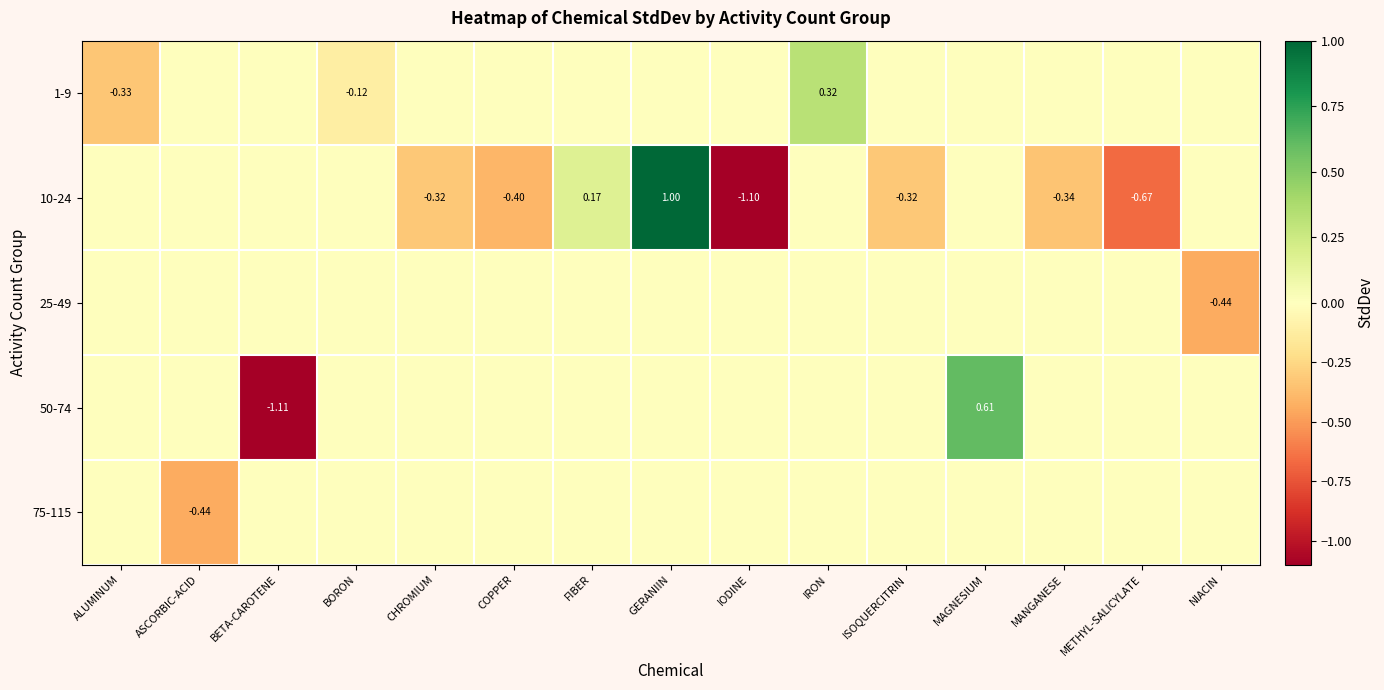

The 75-115 series shows 0.0 at GERANIIN. True or false?

True